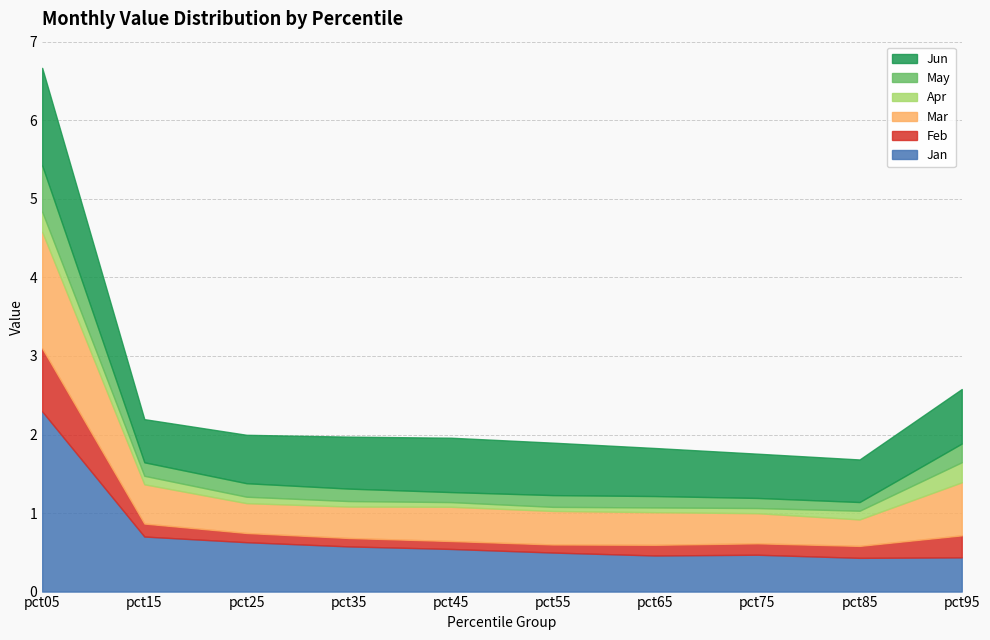

Between pct35 and pct75, which series saw the biggest shift?

Jan